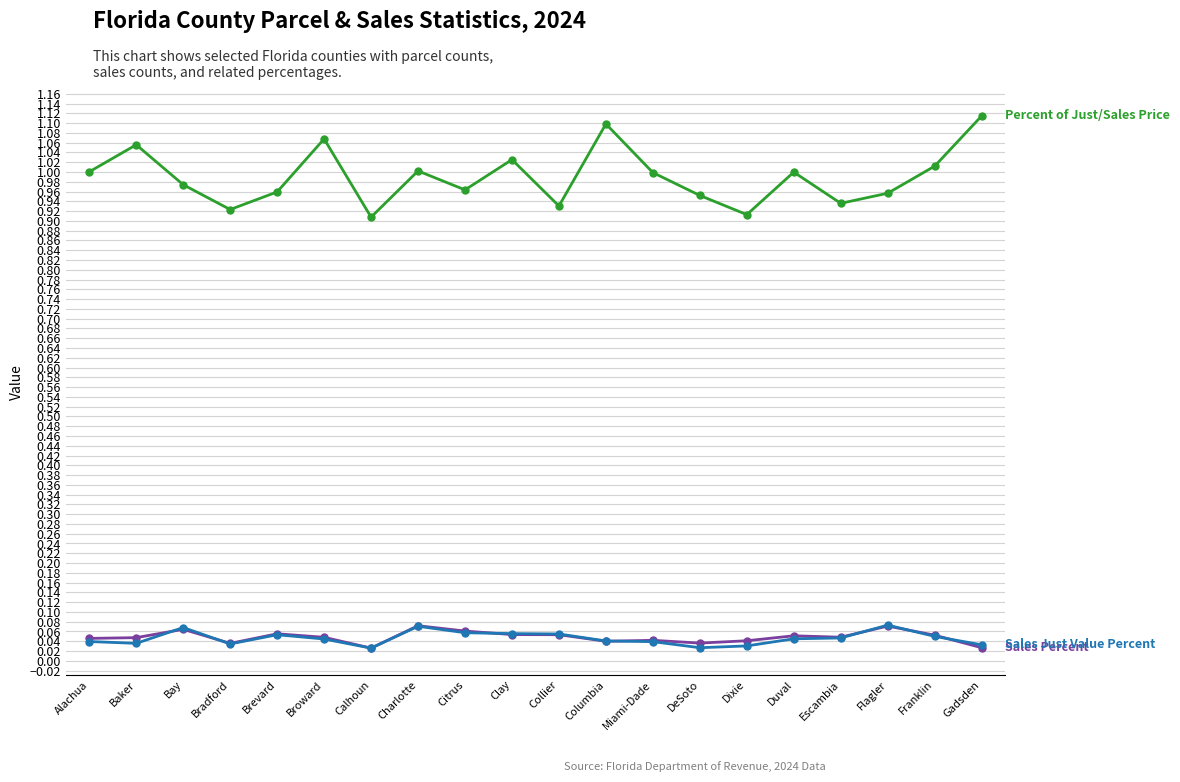

What is the label of the 19th point from the left?

Franklin